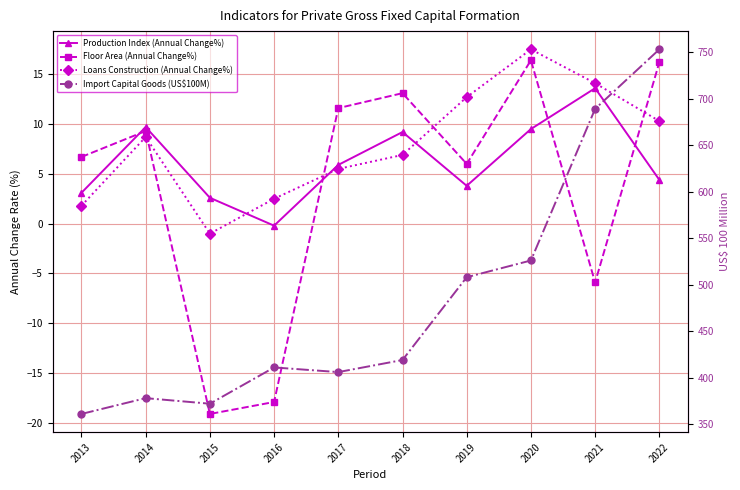

True or false: Import Capital Goods (US$100M) has more than 2 interior local peaks.

False